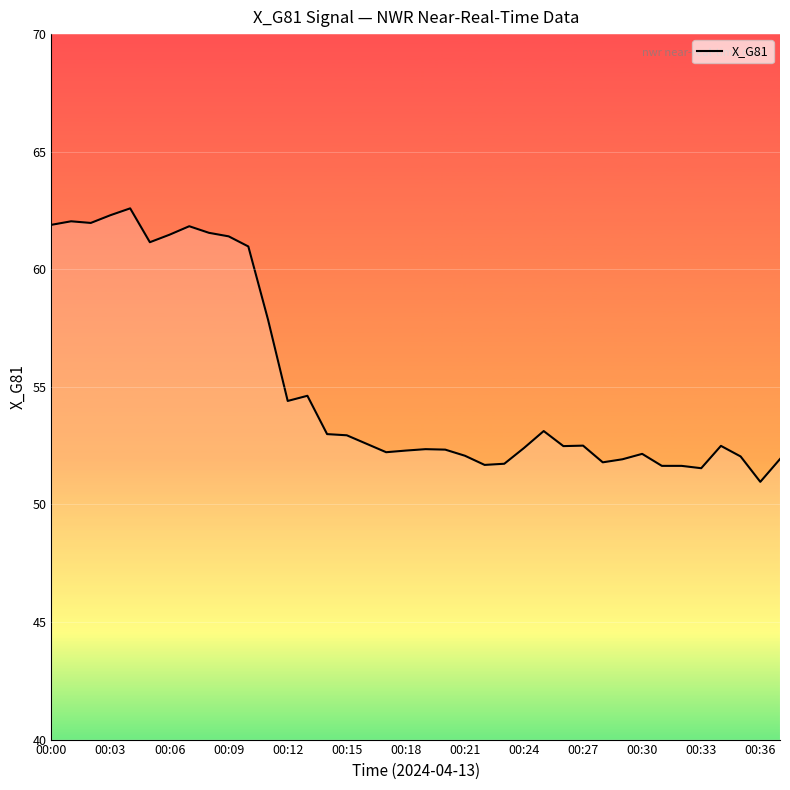

How many lines are shown in the chart?

1